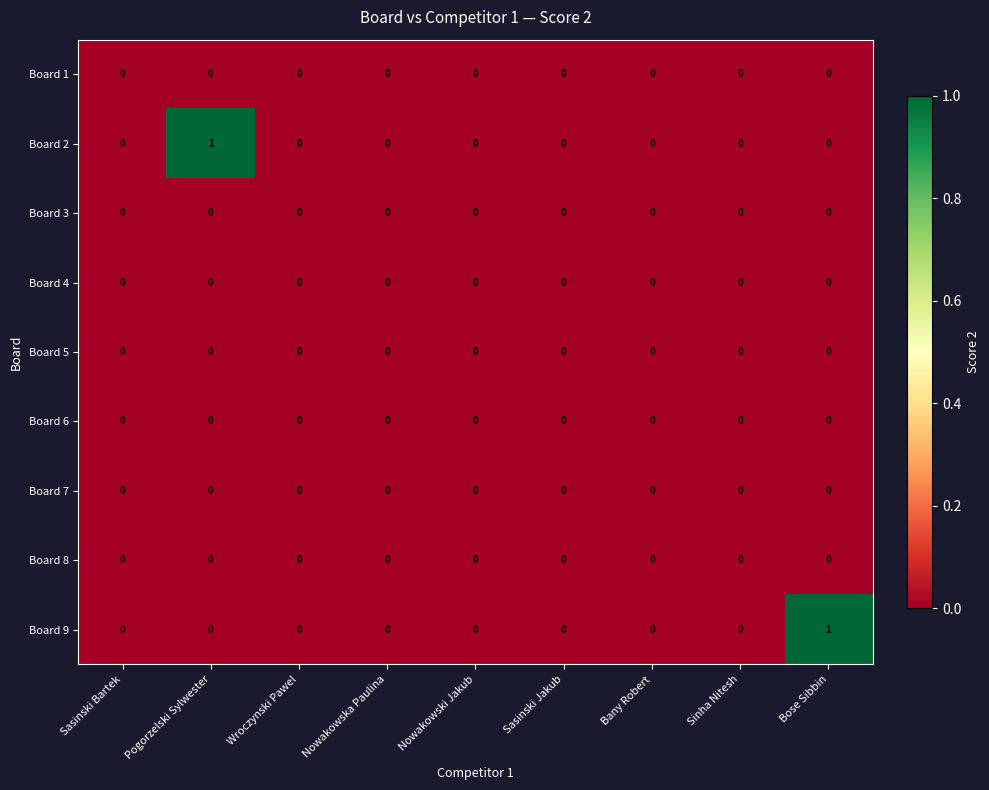

True or false: Board 6 has a value of 0 at Sinha Nitesh.

True